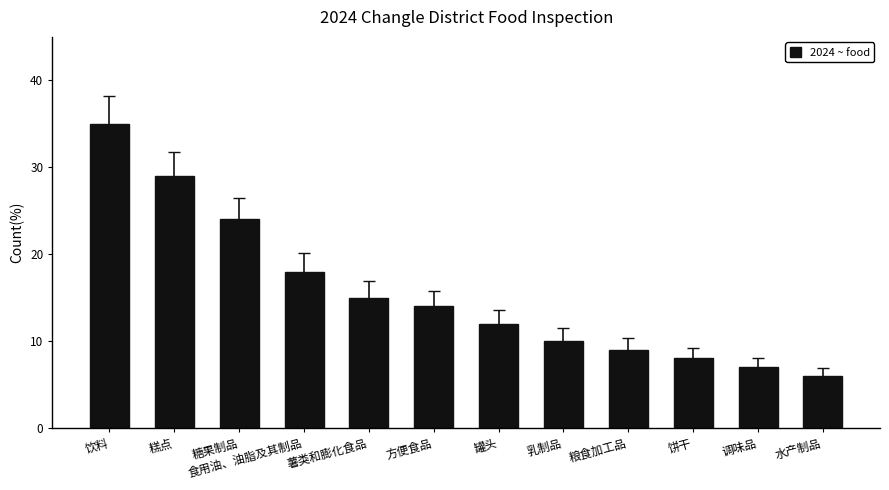

Reading left to right, extract all data points from this chart.

35	29	24	18	15	14	12	10	9	8	7	6